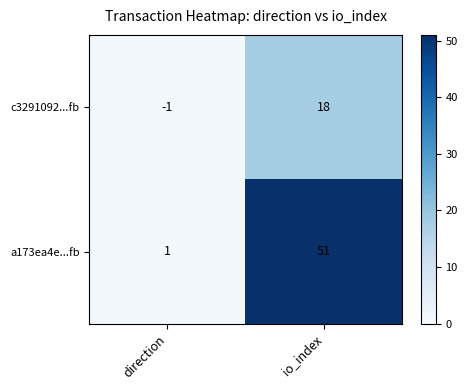

List the series in order of their peak value, lowest first.

c3291092...fb, a173ea4e...fb